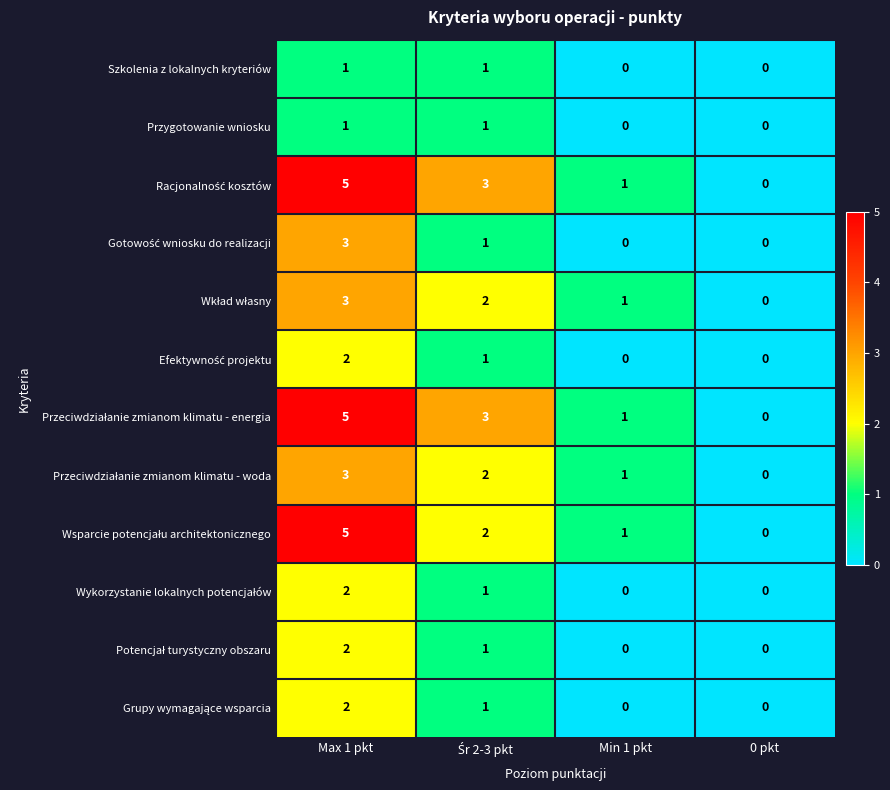

What is the maximum value shown in the chart?

5